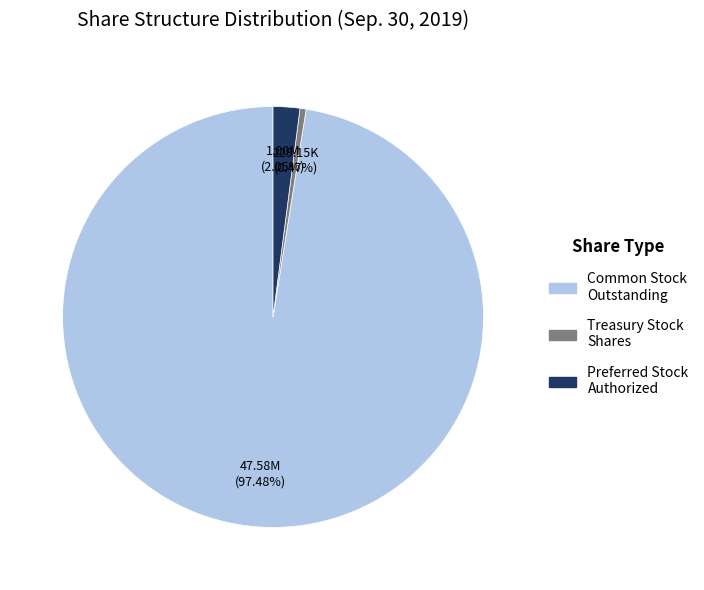

Is there a majority slice in this chart?

Yes